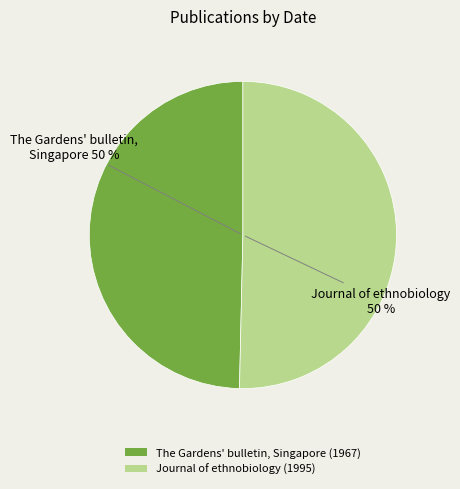

To the nearest percent, what is the combined percentage of Journal of ethnobiology (1995) and The Gardens' bulletin, Singapore (1967)?

100%